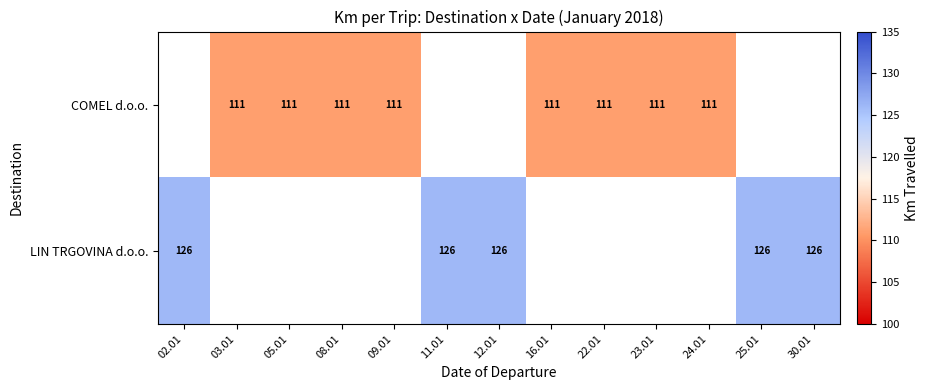

How many distinct data groups are displayed?

2